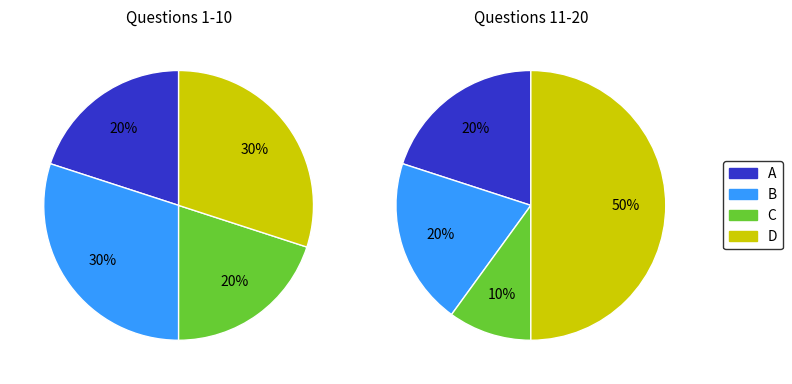

To the nearest percent, what is the combined percentage of A and D?

60%